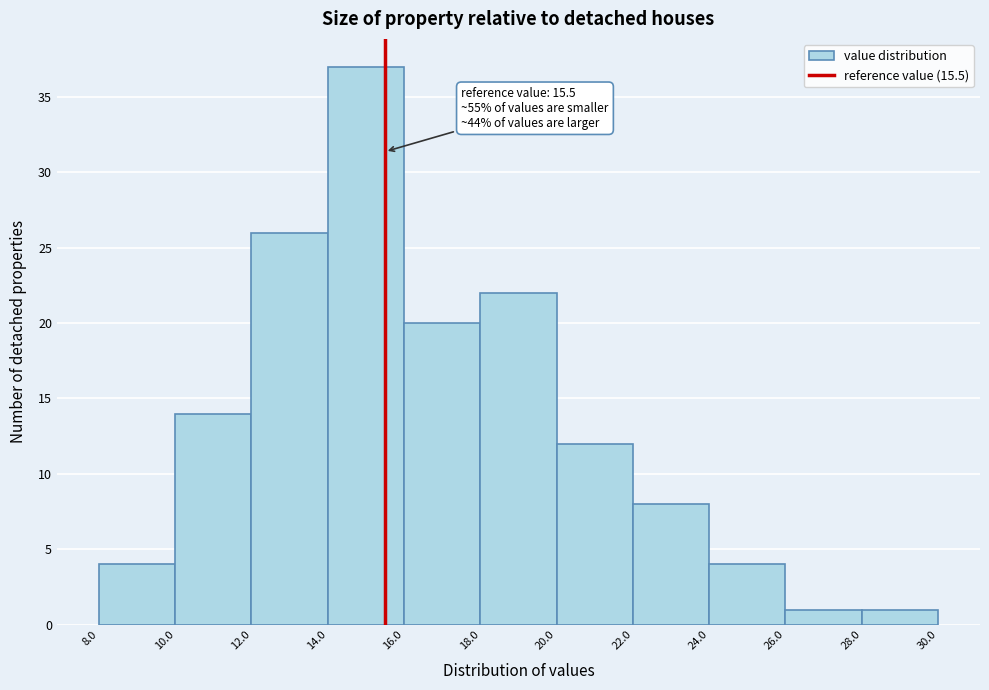

Which range on the x-axis has the tallest bar?

14.0 to 16.0